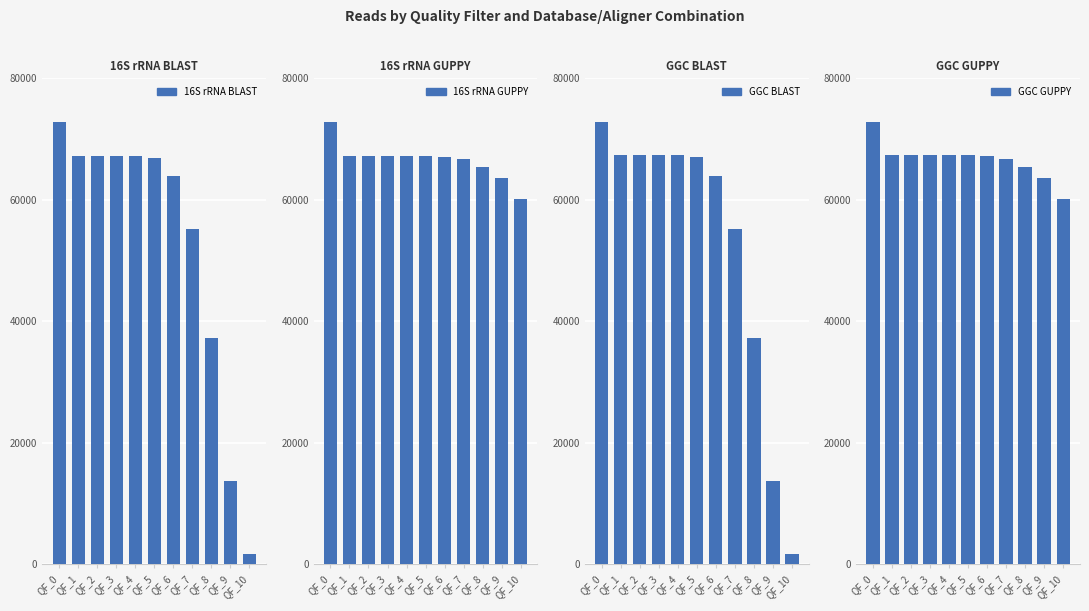

What is the spread (max minus min) of values at QF_3?

197